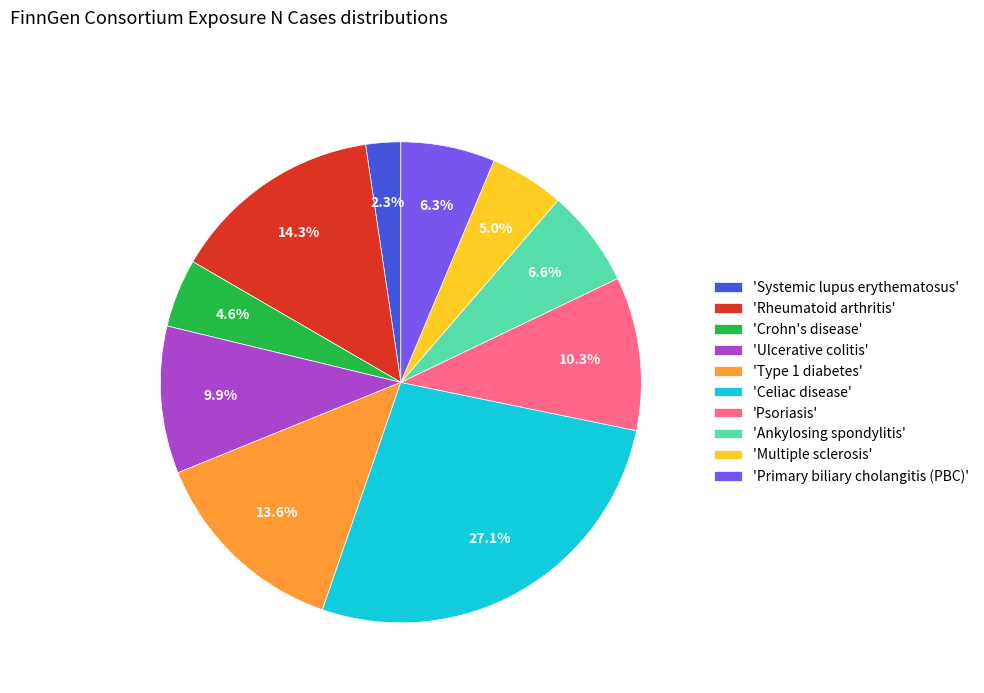

Which slice is the smallest?

'Systemic lupus erythematosus'